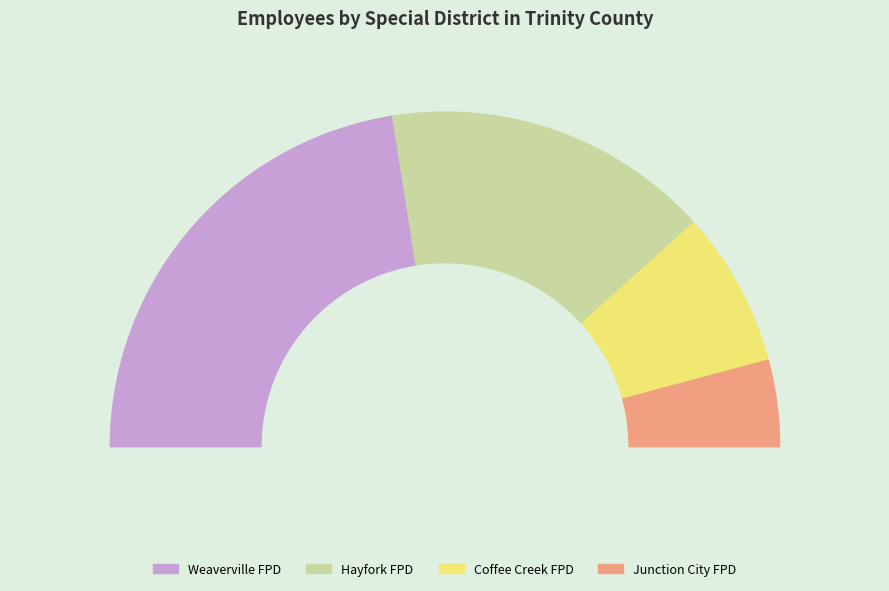

Which has a higher value, Weaverville Fire Protection District or Coffee Creek Fire Protection District?

Weaverville Fire Protection District